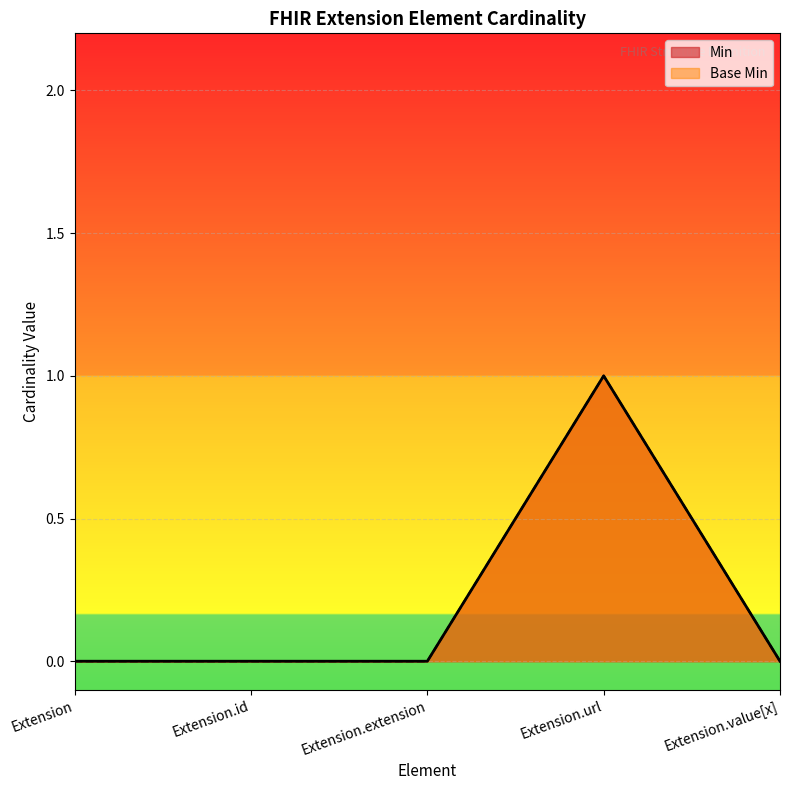

True or false: Min and Base Min intersect in this chart.

False